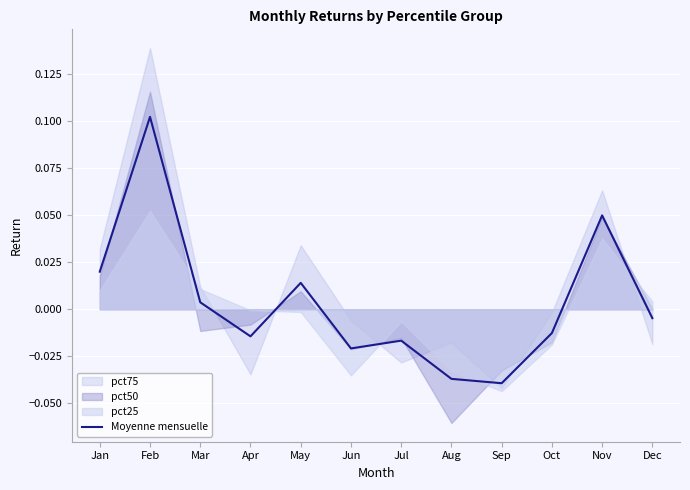

Reading left to right, what are all the values shown in this chart?

Jan=0.0	Feb=0.1	Mar=0.0	Apr=-0.0	May=0.0	Jun=-0.0	Jul=-0.0	Aug=-0.0	Sep=-0.0	Oct=-0.0	Nov=0.0	Dec=-0.0